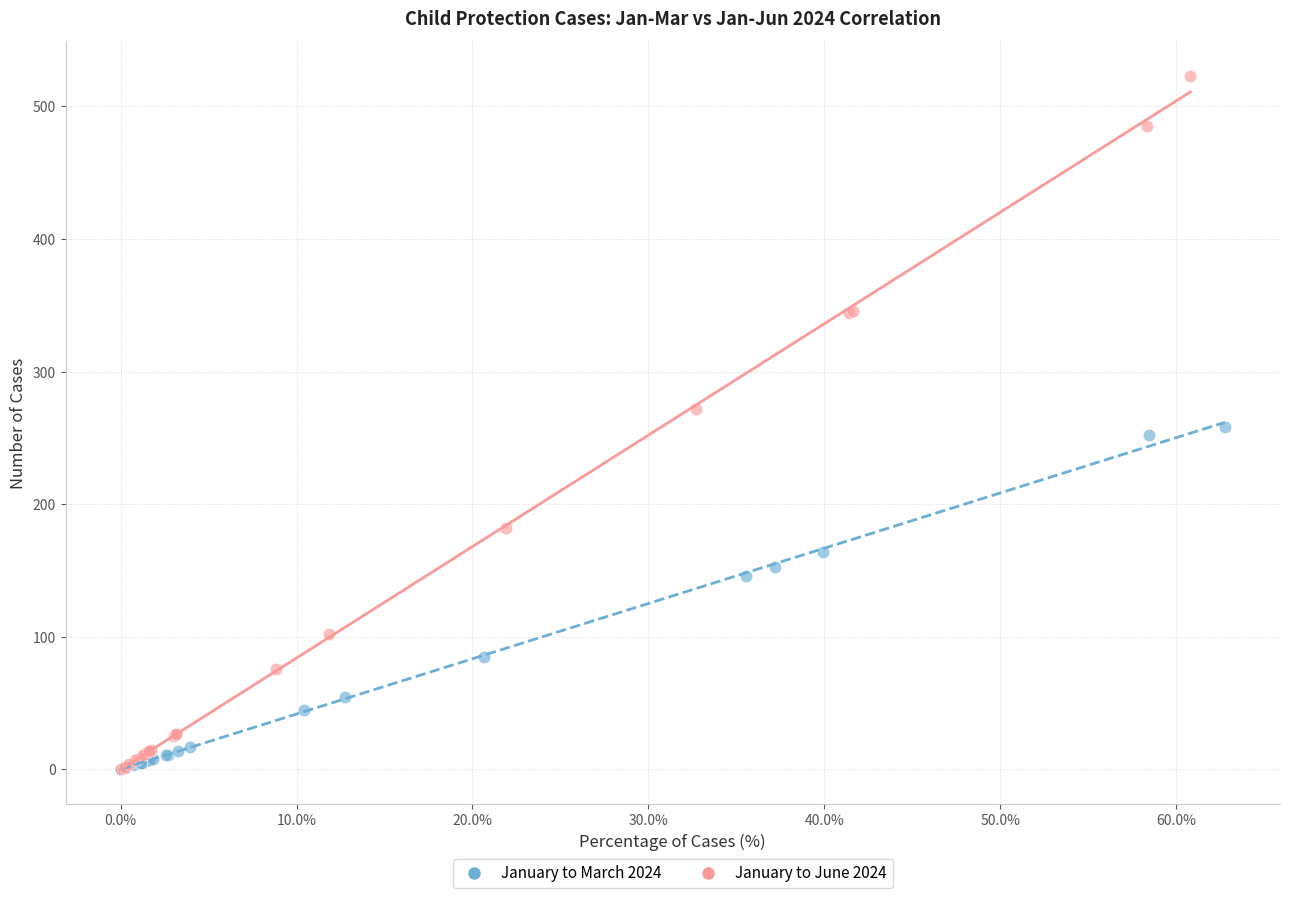

What are all the series names shown in the legend?

January to March 2024, January to June 2024